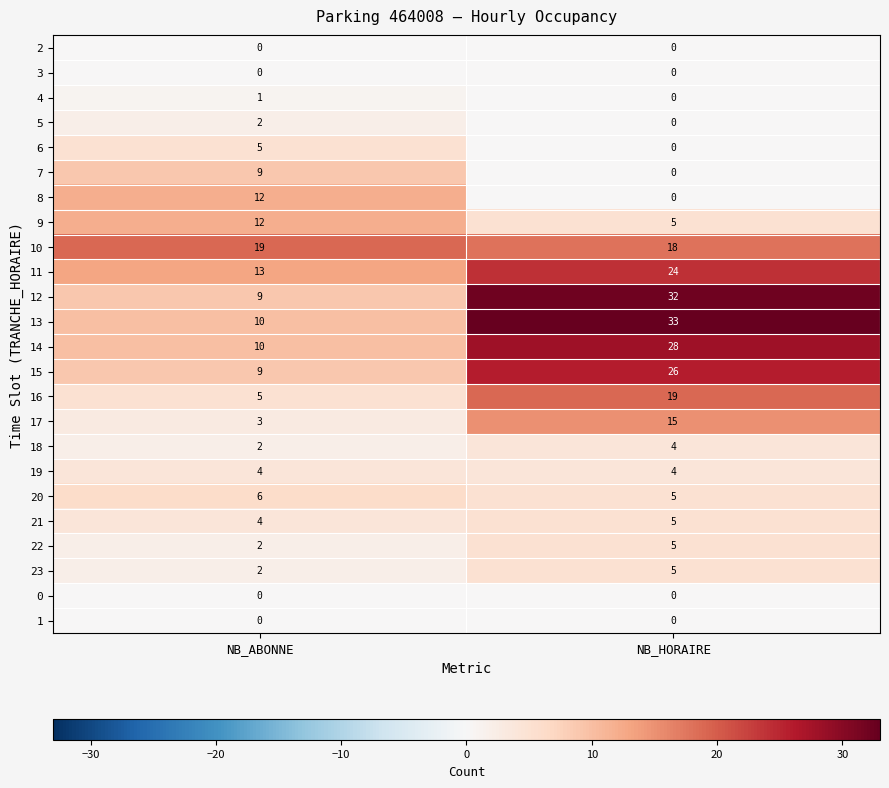

What is the difference between the highest and lowest values at NB_HORAIRE?

33